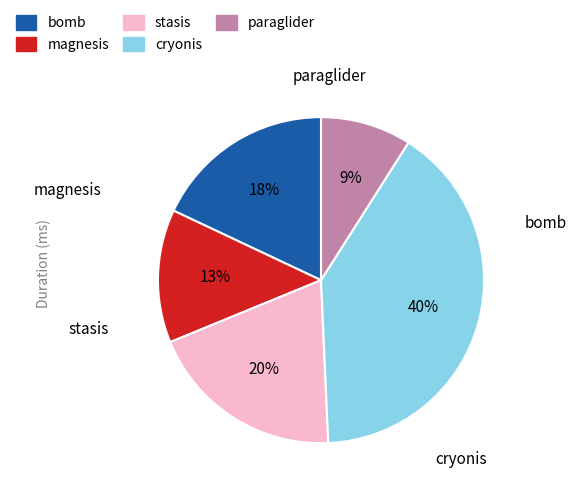

Is the sum of cryonis and stasis greater than half?

Yes